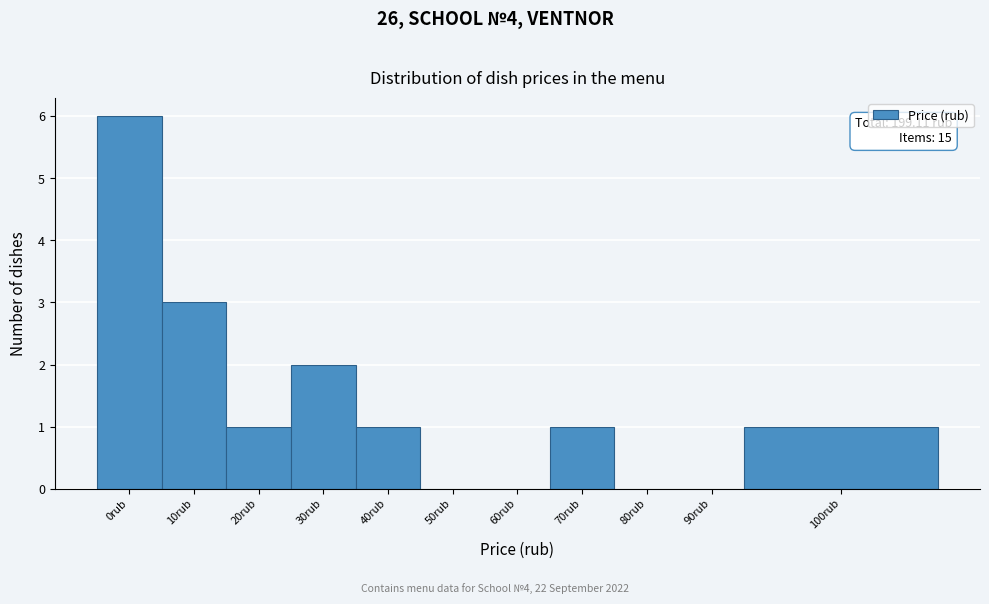

Reading left to right, what are all the values shown in this chart?

0rub=6	10rub=3	20rub=1	30rub=2	40rub=1	50rub=0	60rub=0	70rub=1	80rub=0	90rub=0	100rub=1